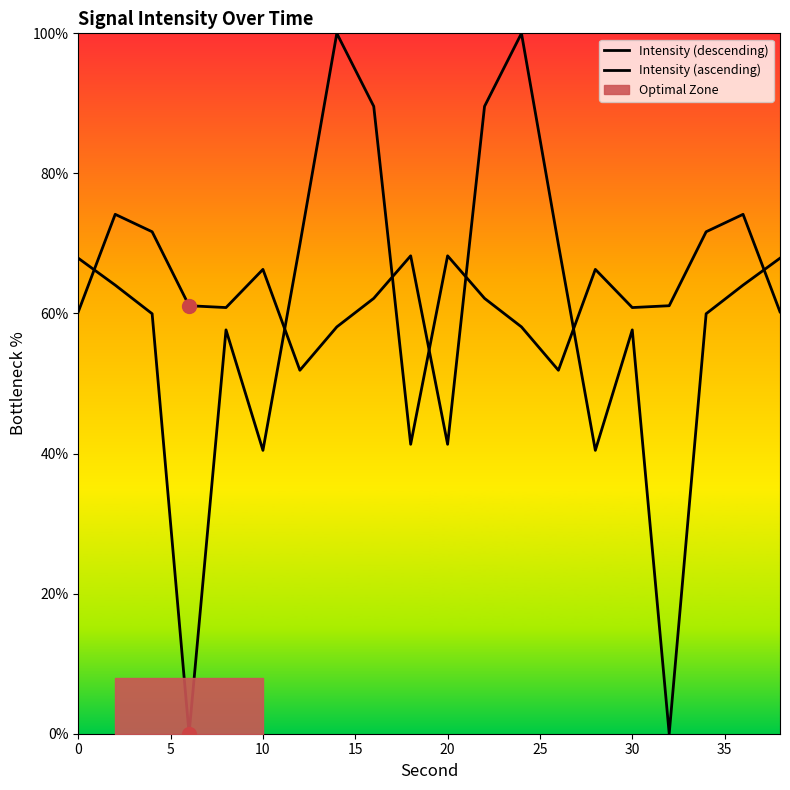

List the series in order of their peak value, lowest first.

Intensity (descending), Intensity (ascending)